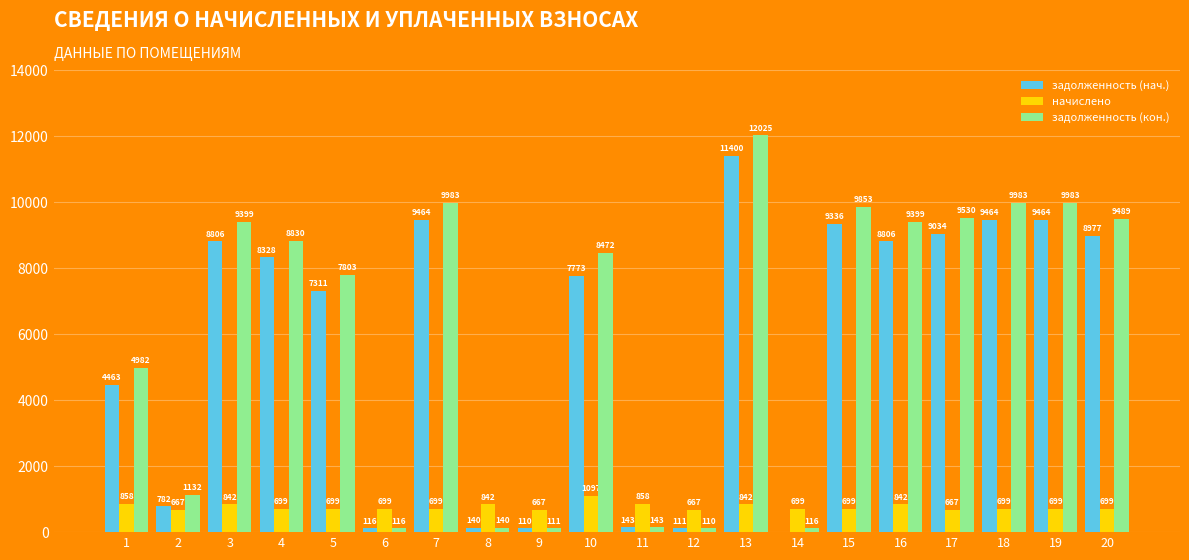

Which series changed the most between 17 and 18?

задолженность (кон.)